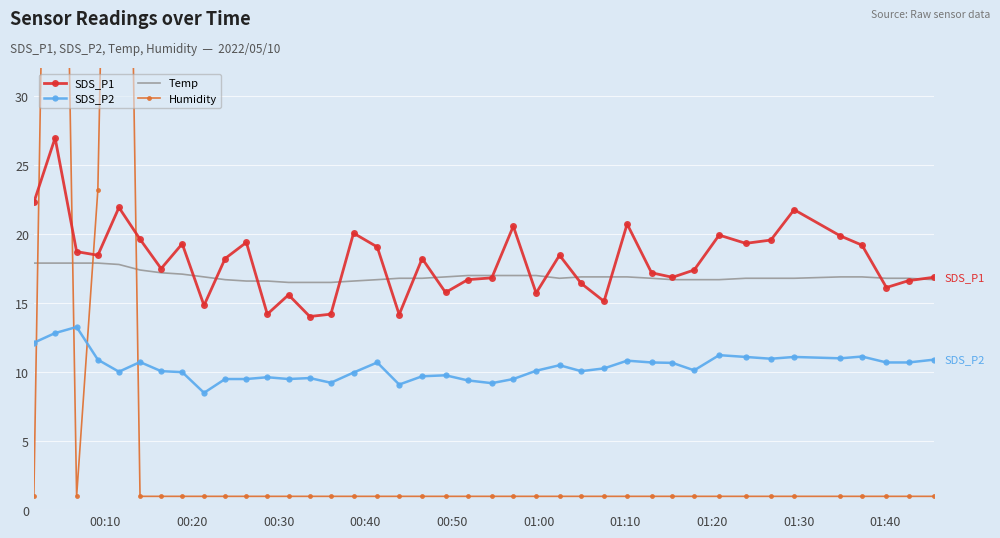

What is the maximum value for Humidity?

99.9